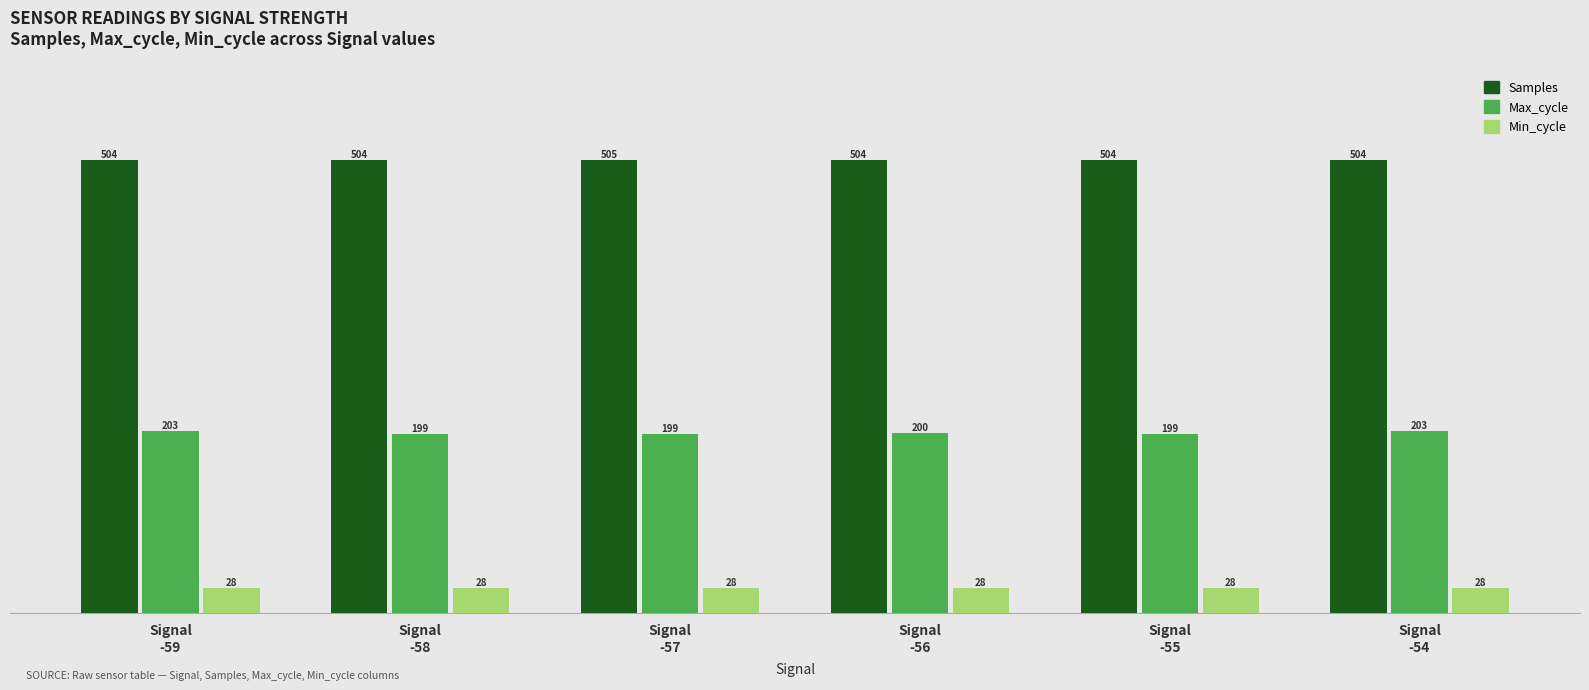

Which series has the largest total across all categories?

Samples